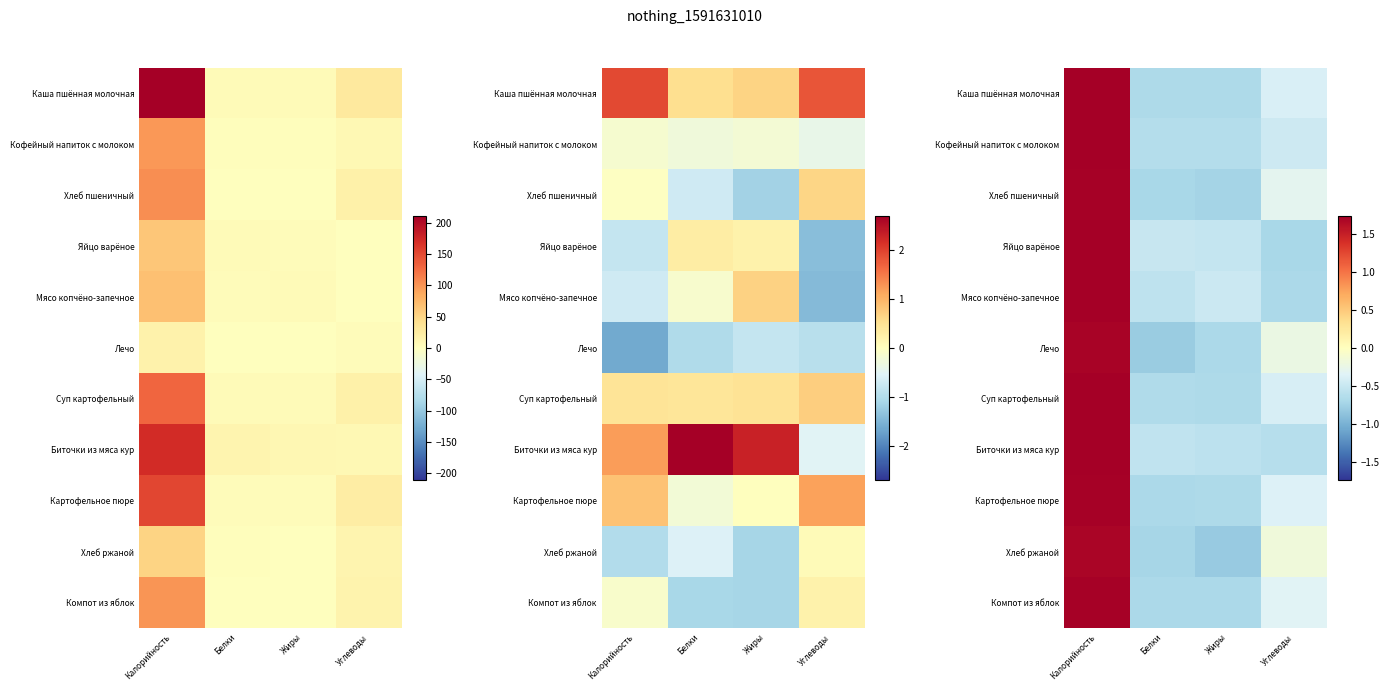

How many values in Картофельное пюре are below zero?

3